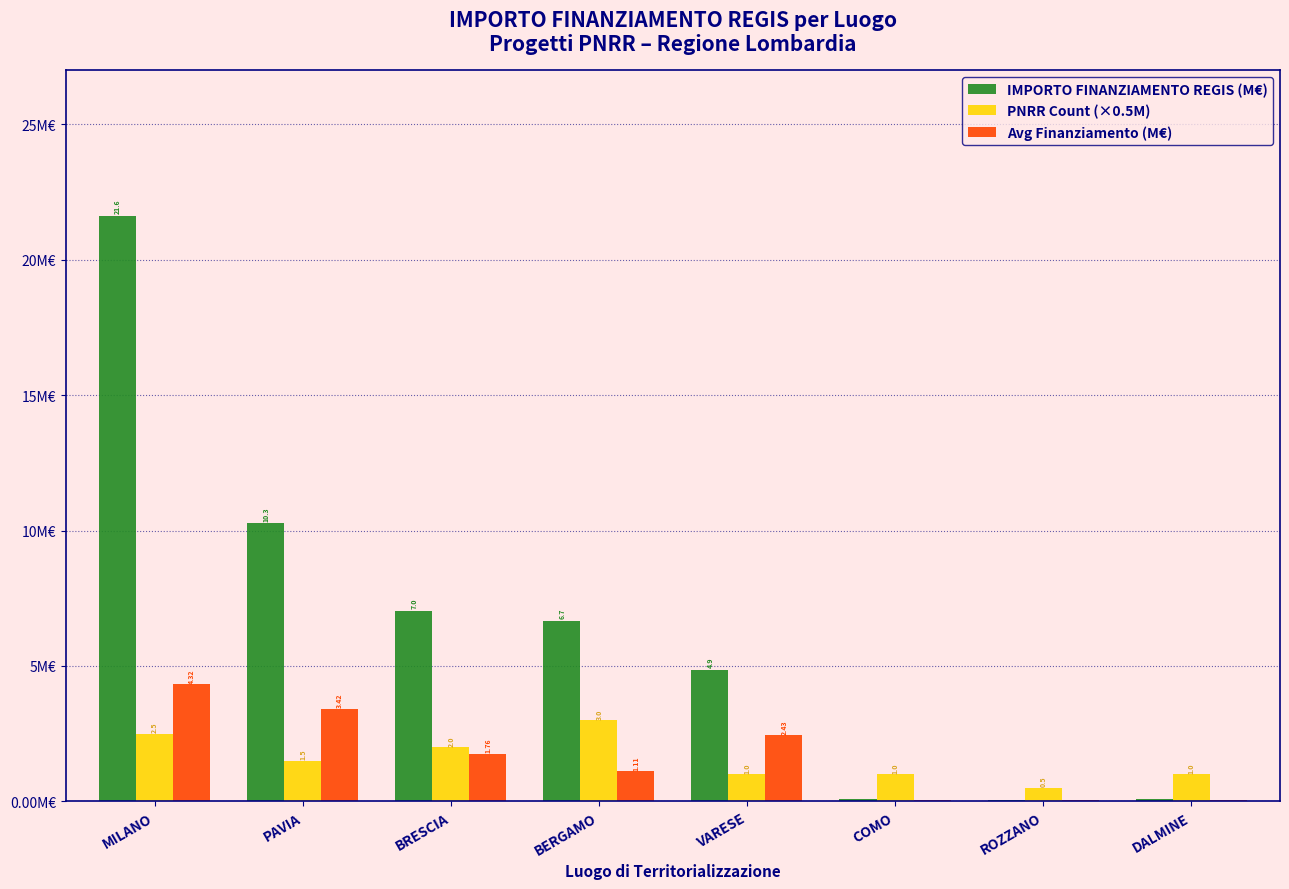

Are the bars grouped side by side (vs. stacked)?

Yes